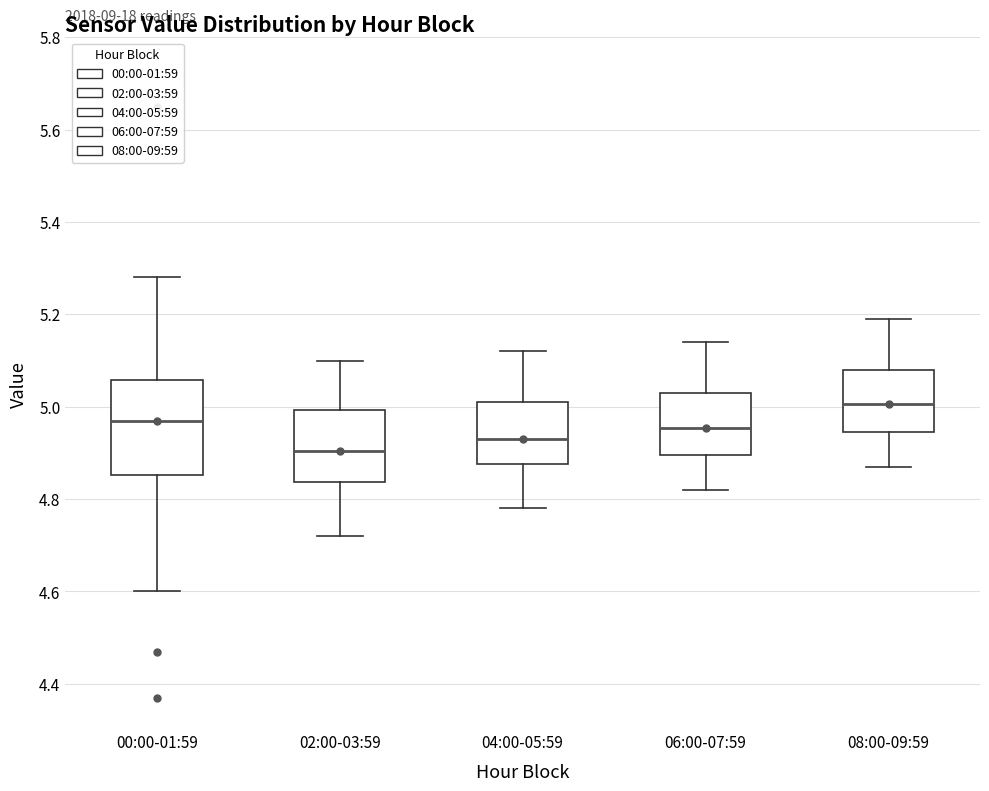

Which box is the tallest, from its lower edge to its upper edge?

00:00-01:59